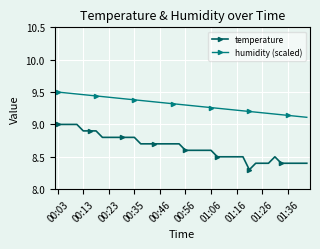

True or false: humidity (scaled) and temperature intersect in this chart.

False